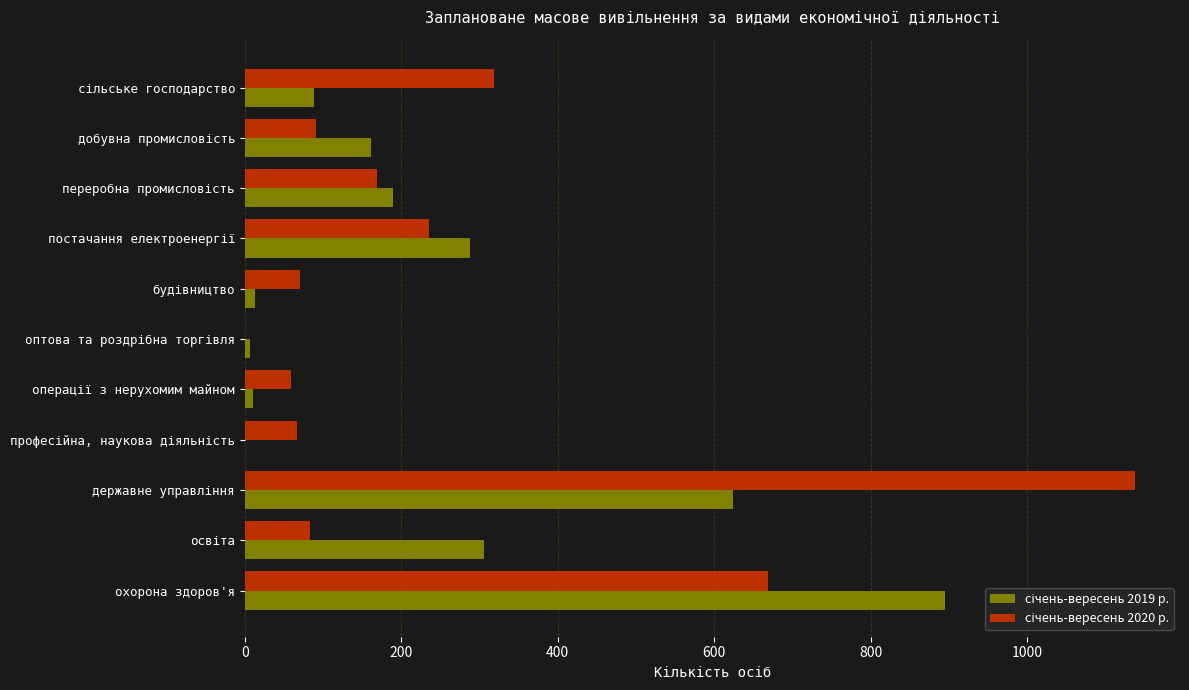

What is the greatest value displayed?

1138